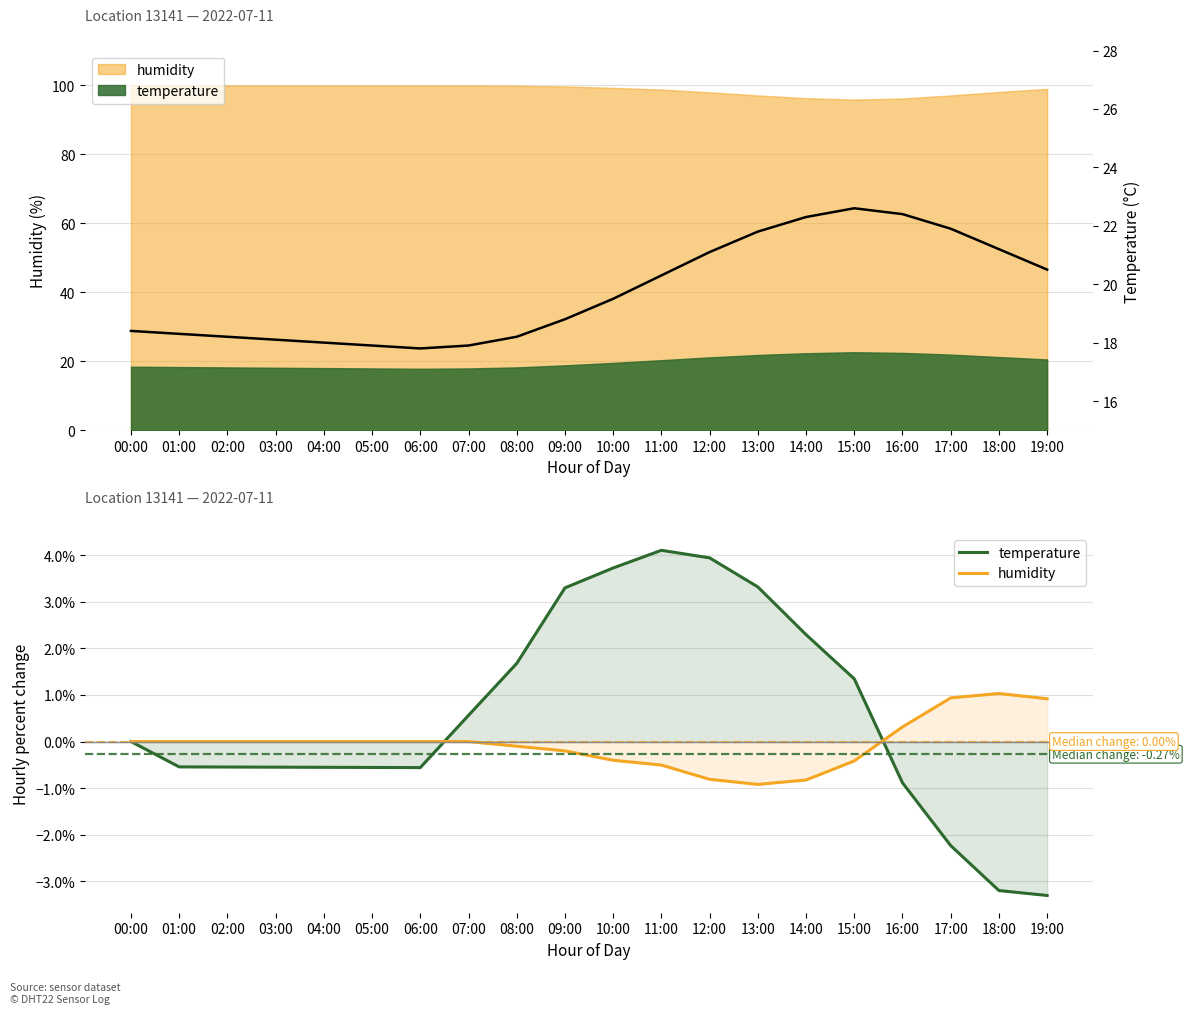

What is the difference between the maximum and second lowest values in the temperature trend series?

4.7